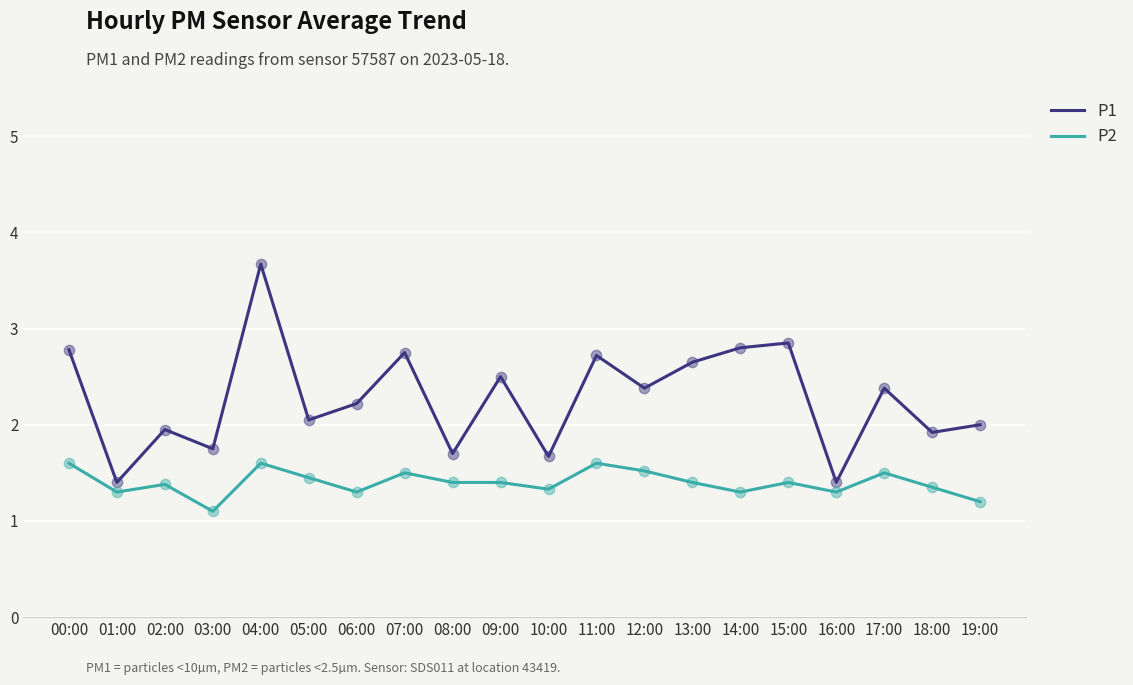

Between 00:00 and 01:00, which series saw the biggest shift?

P1